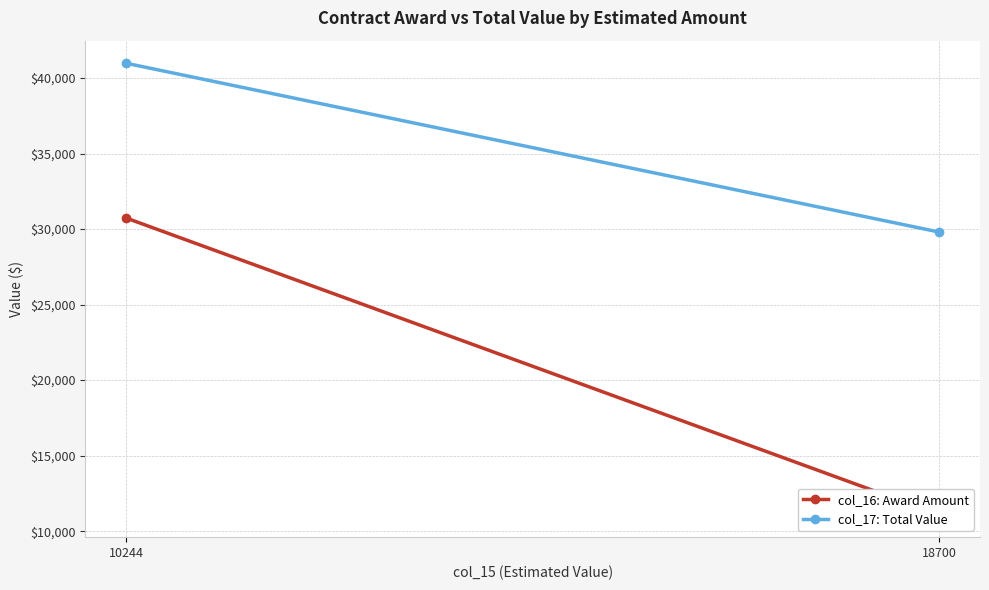

Count the col_17: Total Value values in the range 29800 to 40976.

2